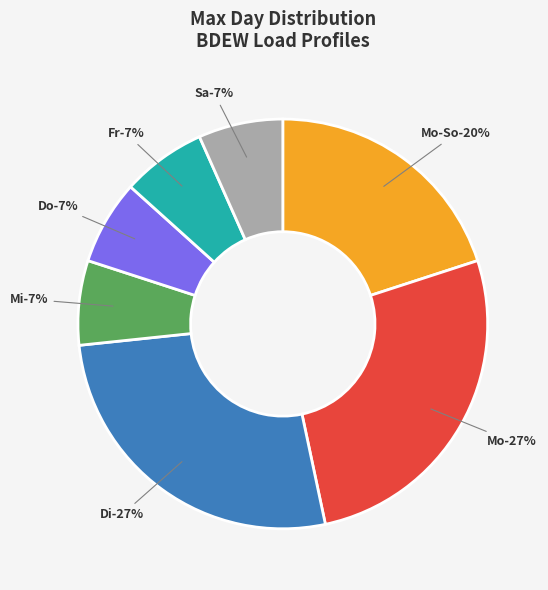

Between Fr and Do, which is larger?

Fr